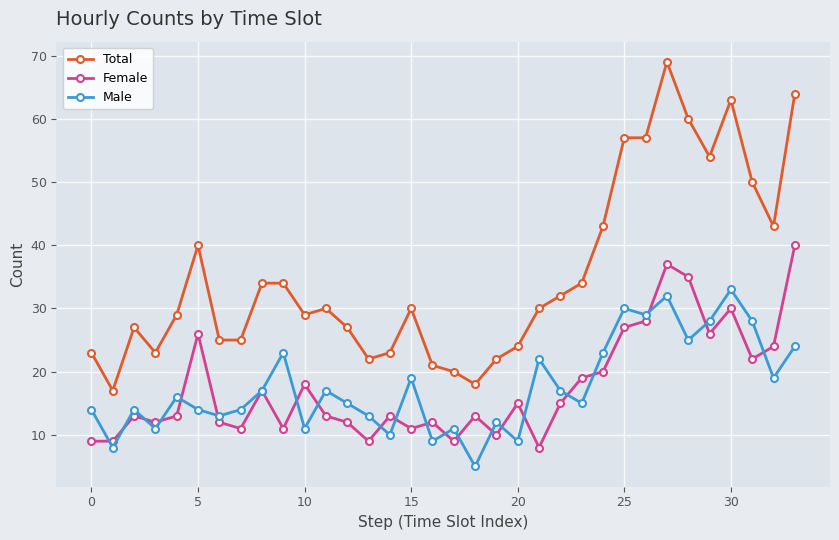

List the series in order of their peak value, highest first.

Total, Female, Male